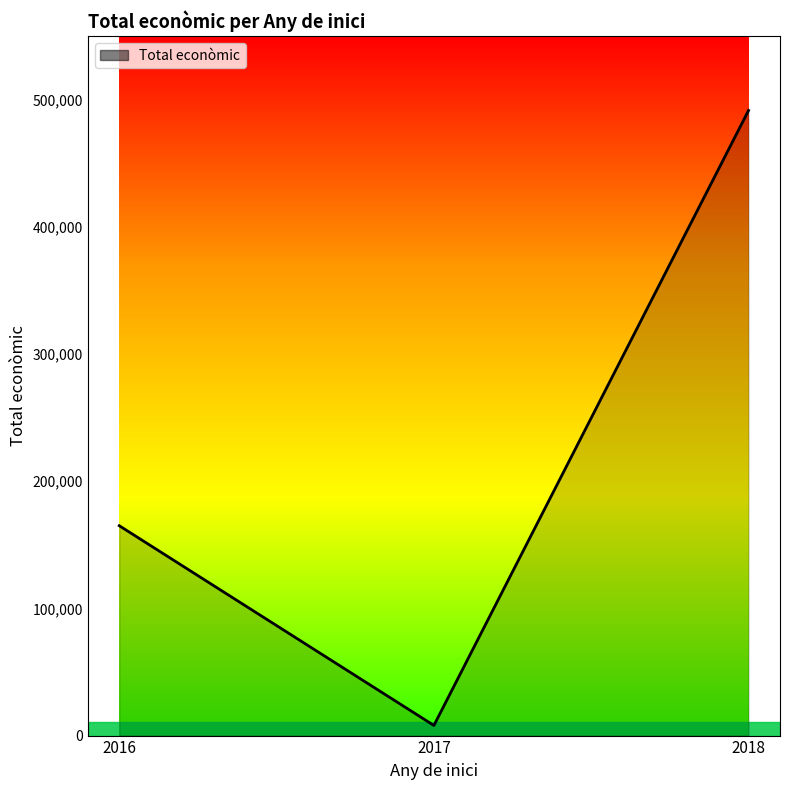

True or false: the data shows 165000 at 2016.

True